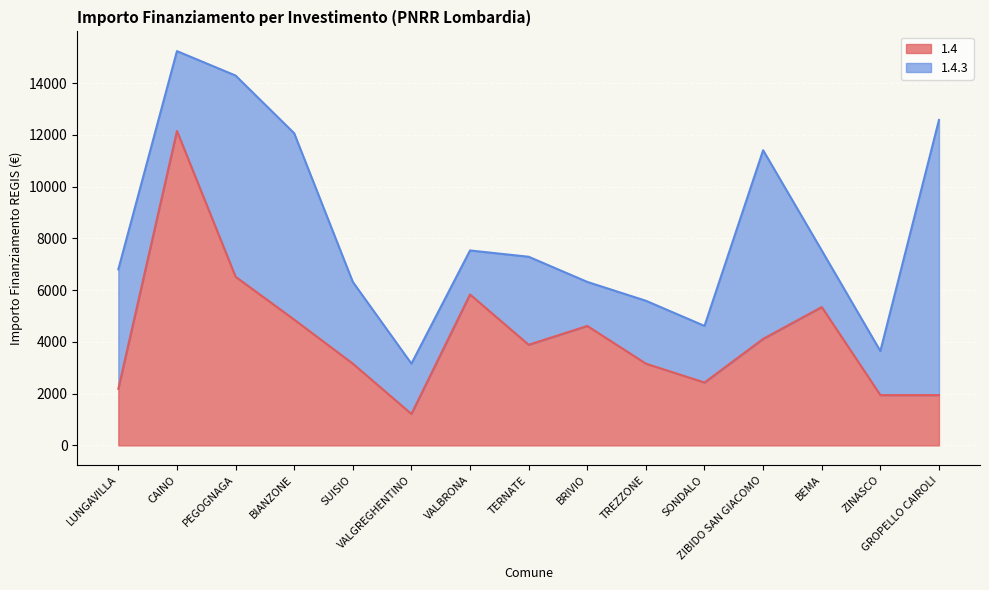

Where is the first local maximum?

CAINO